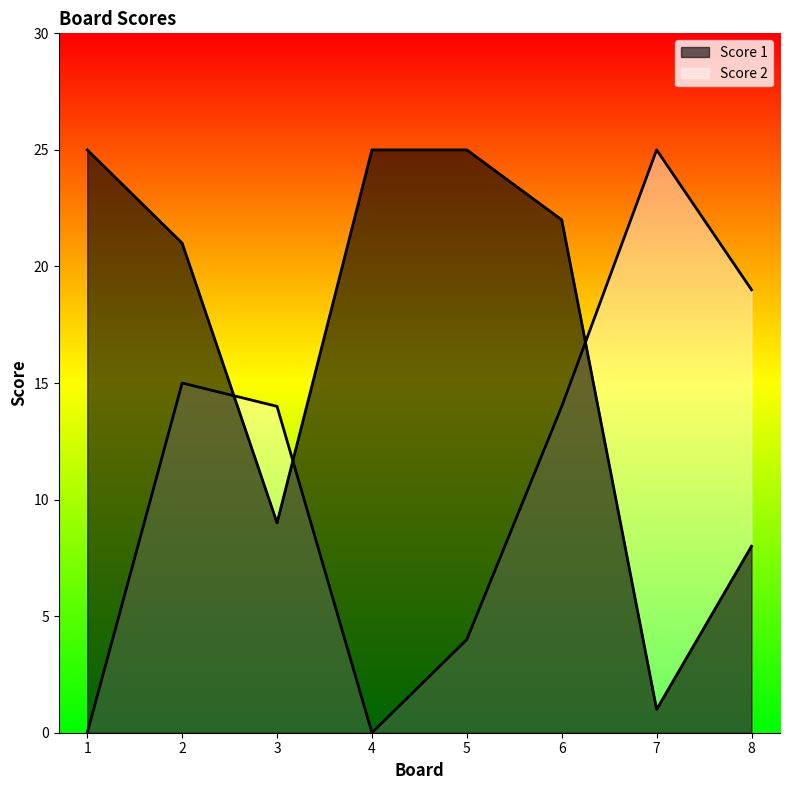

At which label is Score 1 closest to 13?

3